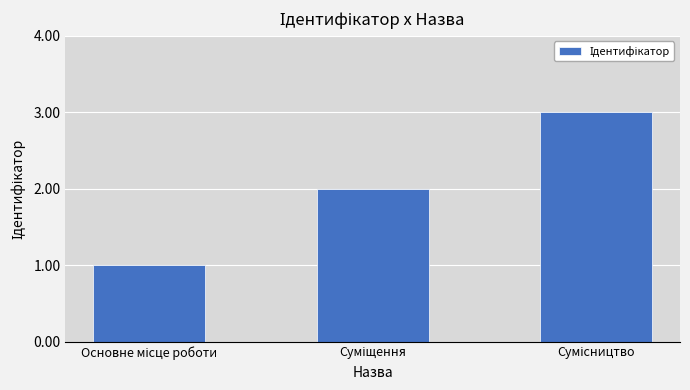

What is the sum of all values?

6